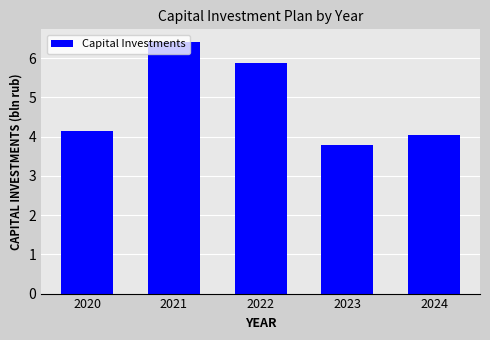

What is the value of the 1st bar from the left?

4.2